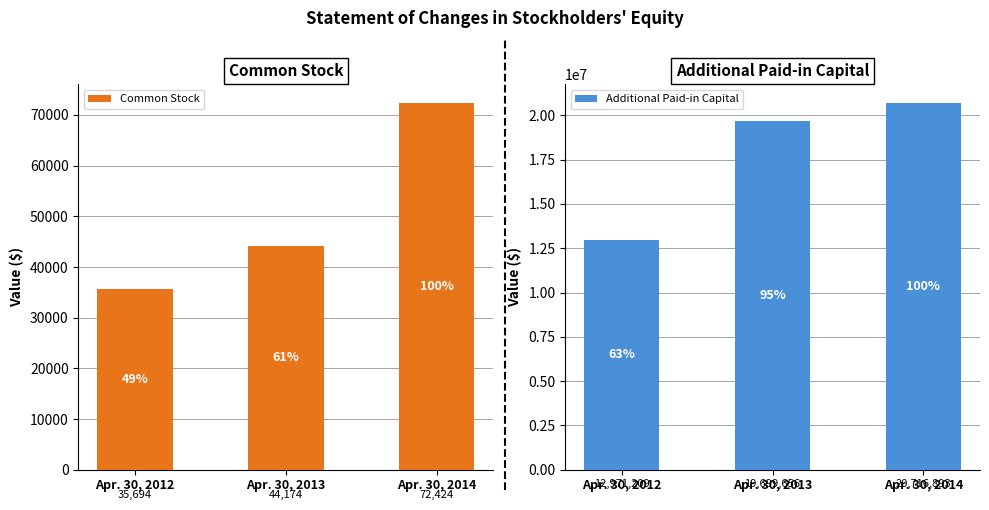

At which label does Common Stock reach its minimum?

Apr. 30, 2012